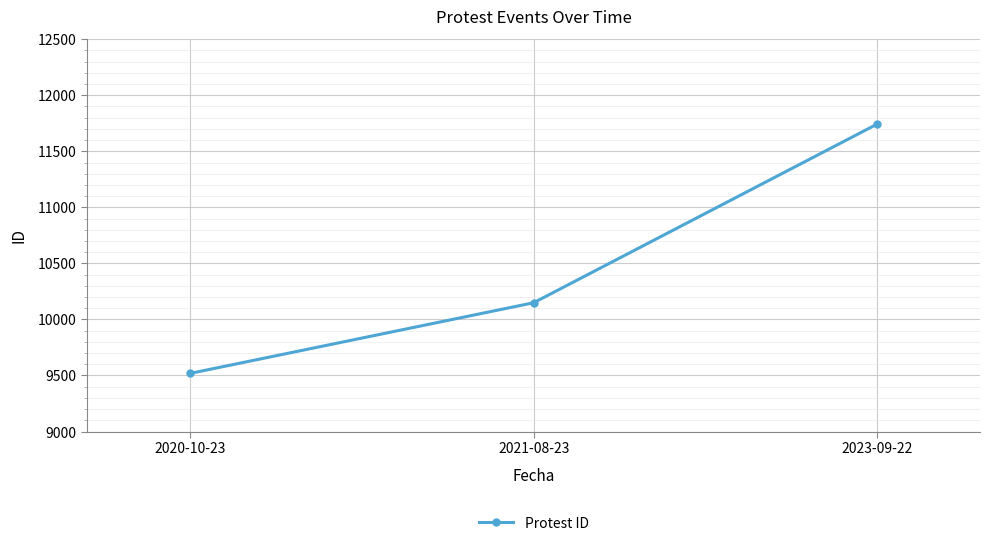

Rank the categories by value from highest to lowest.

2023-09-22, 2021-08-23, 2020-10-23